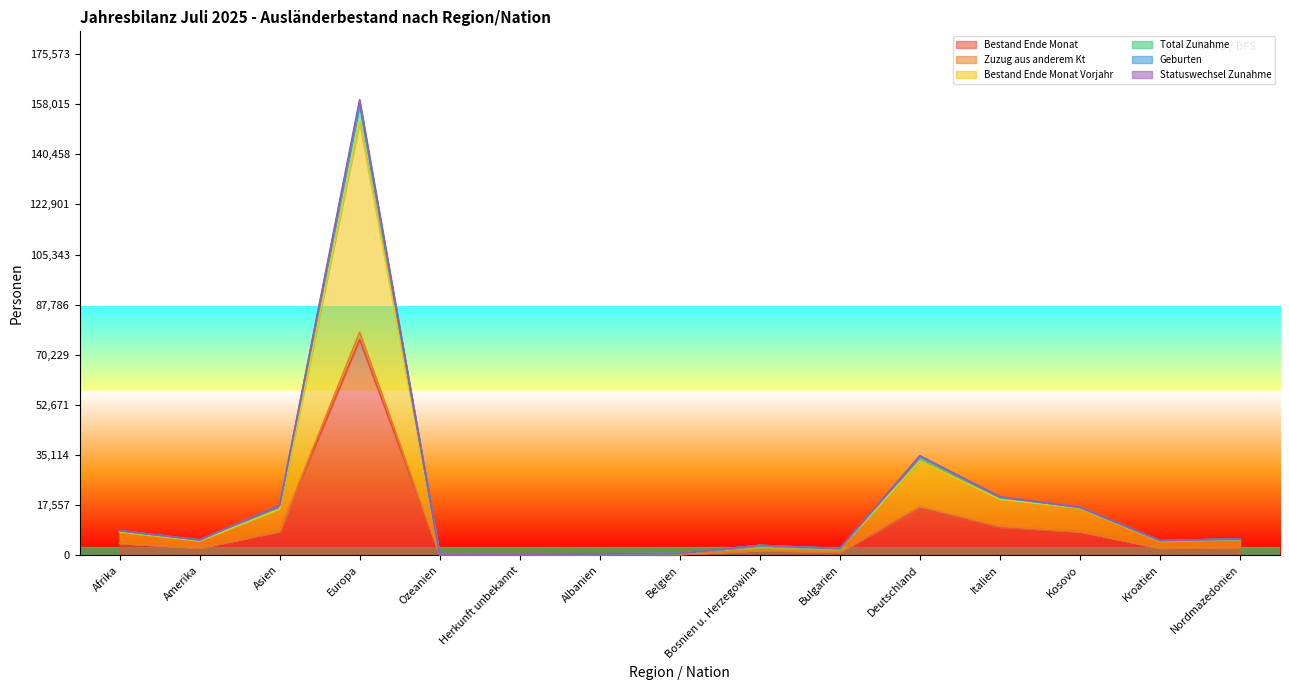

Is it true that Bestand Ende Monat equals 4951 at Nordmazedonien?

False